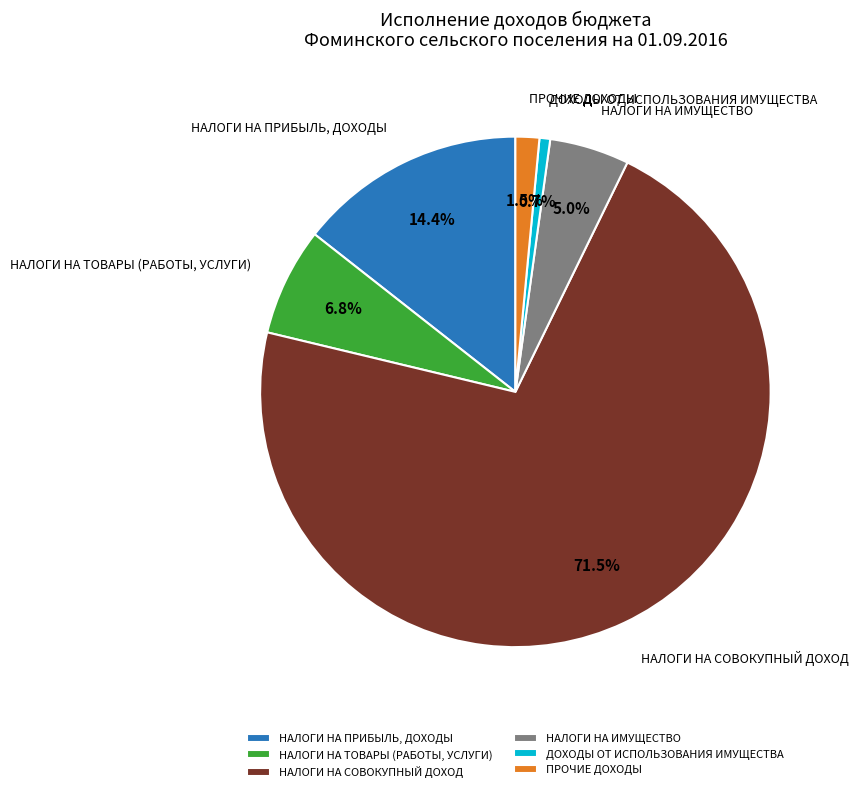

To the nearest percent, what is the average slice percentage?

17%